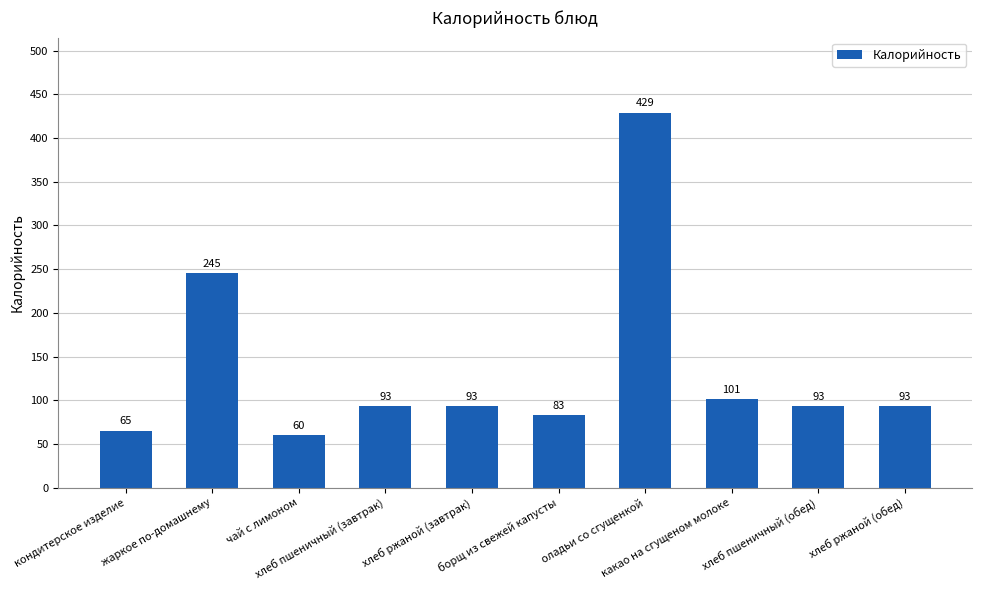

Count the number of data series in this chart.

1